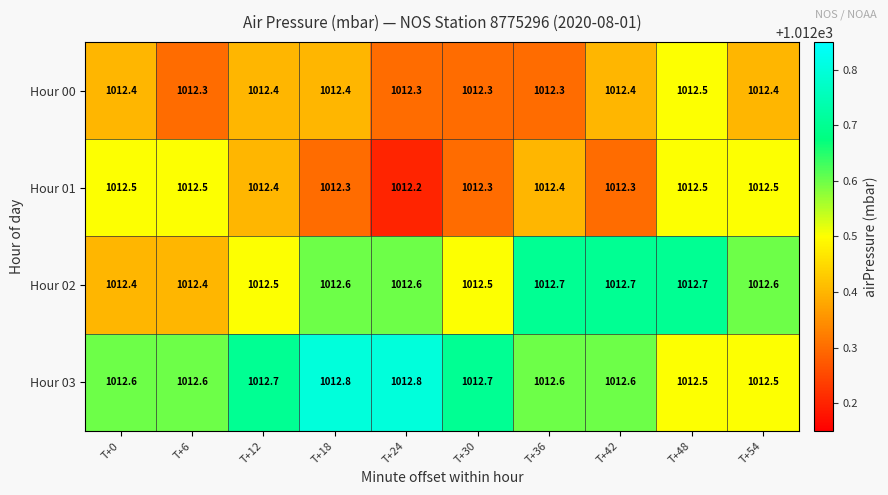

Is it true that Hour 02 equals 652.6 at T+6?

False